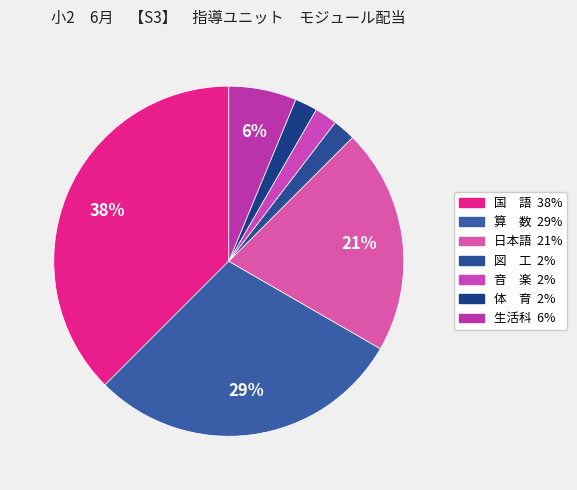

Which slice is the largest?

国 語